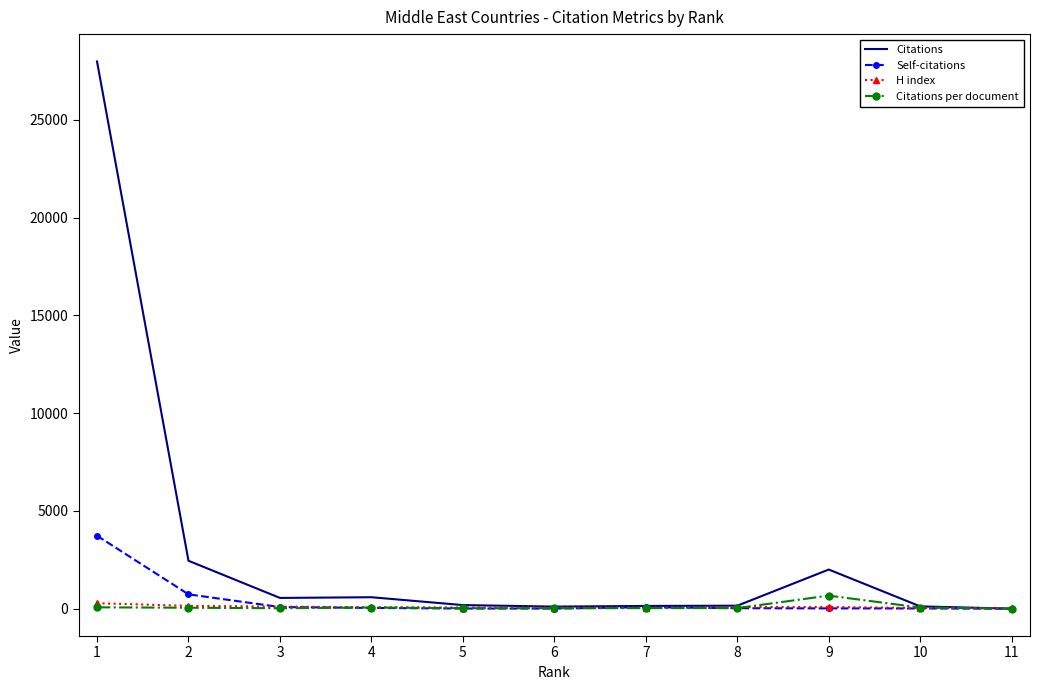

Which series changed the most between 1 and 4?

Citations